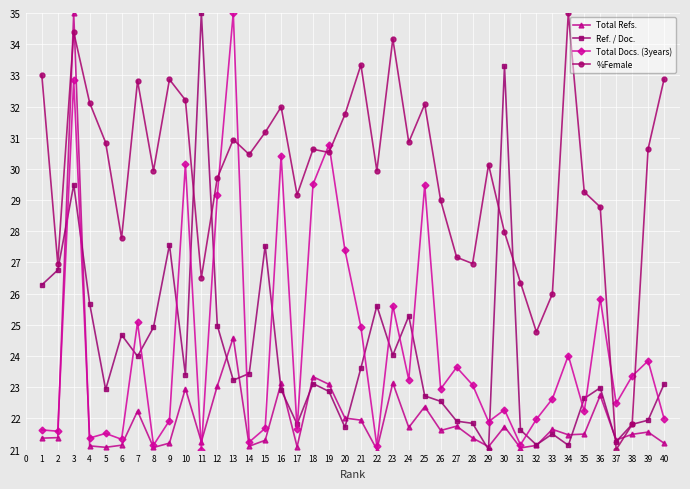

Which category has the highest value in the Total Refs. series?

3